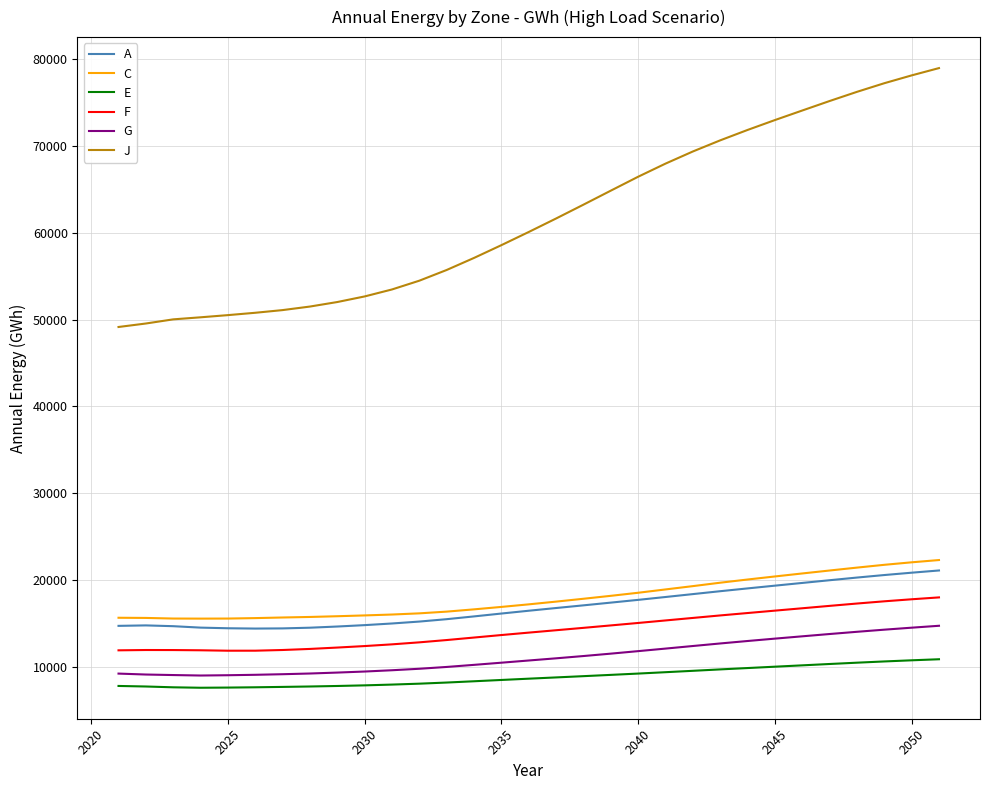

Which series has the largest range (max minus min)?

J